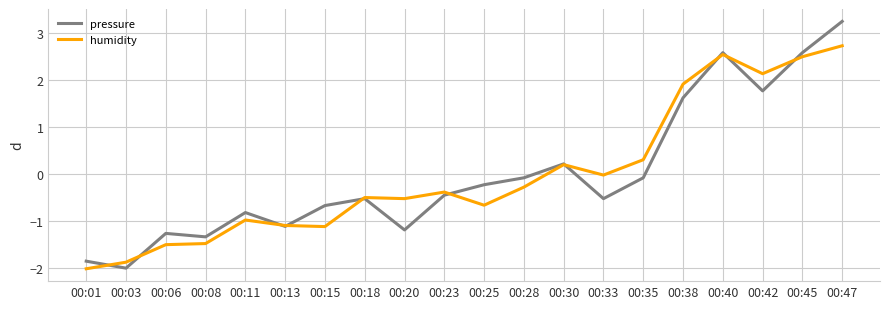

Which series changed the most between 00:13 and 00:33?

humidity